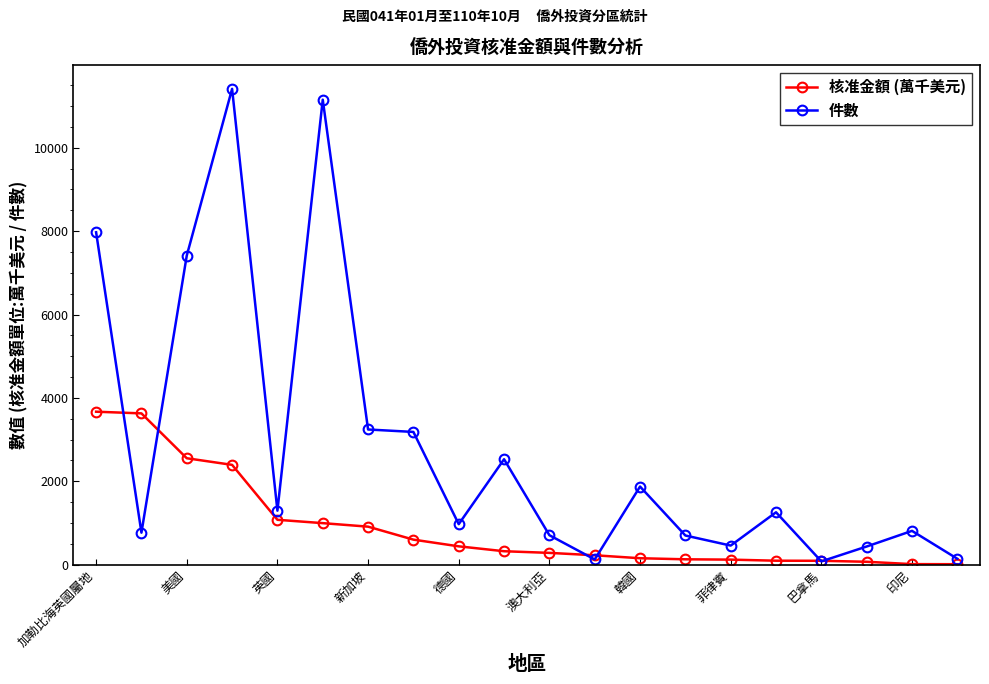

After their last crossing, which series has the higher values: 件數 or 核准金額 (萬千美元)?

件數